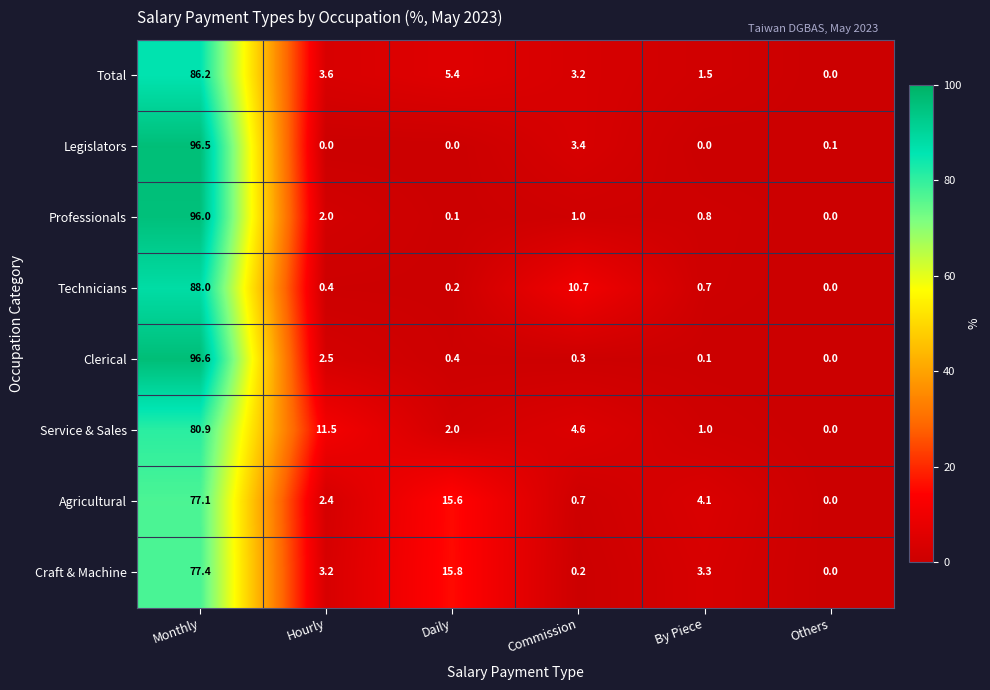

How many data points does each series have?

6